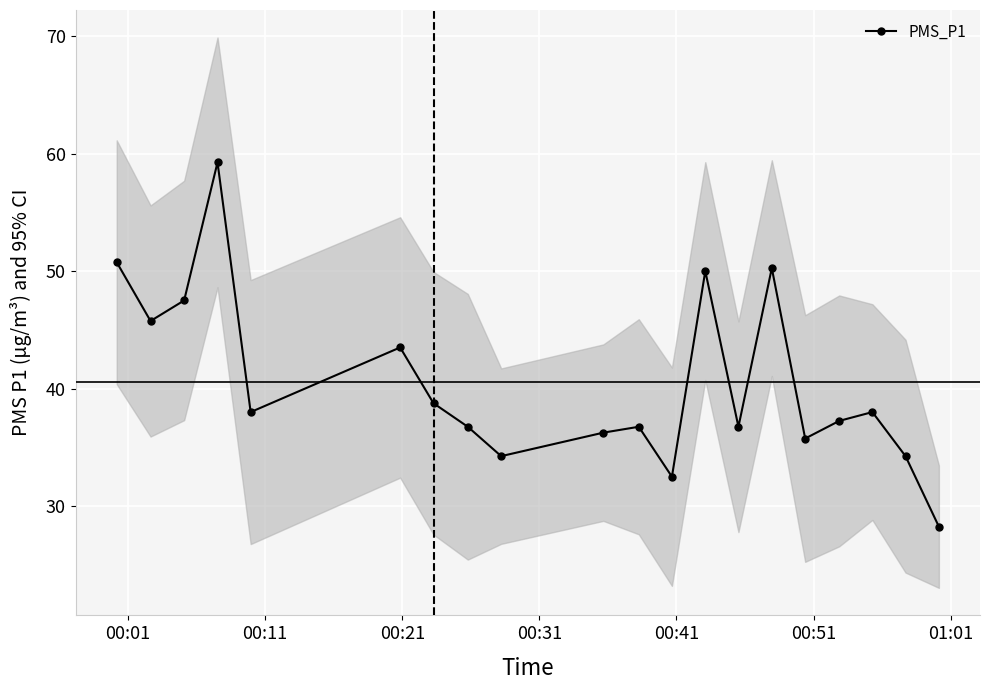

What is the value of the PMS_P1 point at the 1st from the left?

50.8